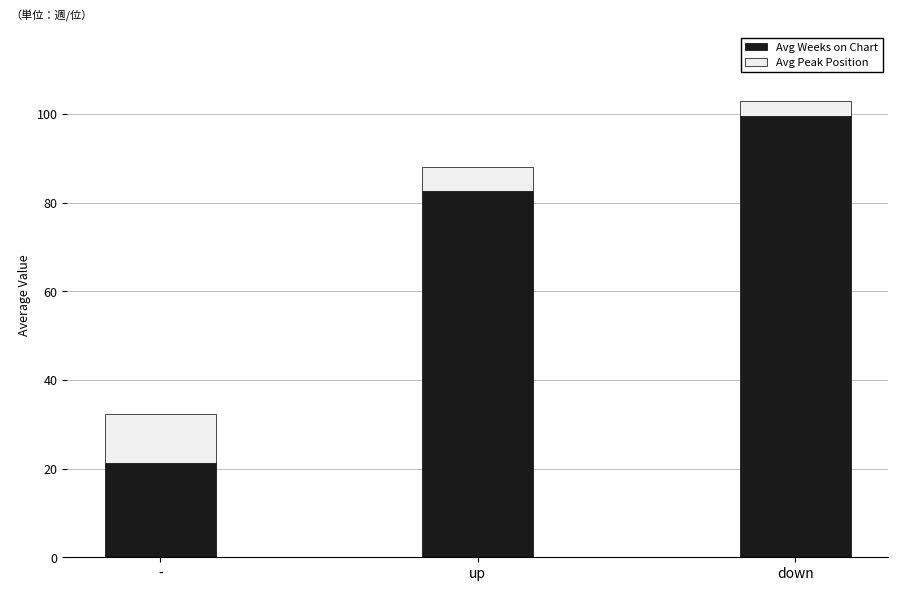

What is the lowest value of the Avg Weeks on Chart series?

21.2